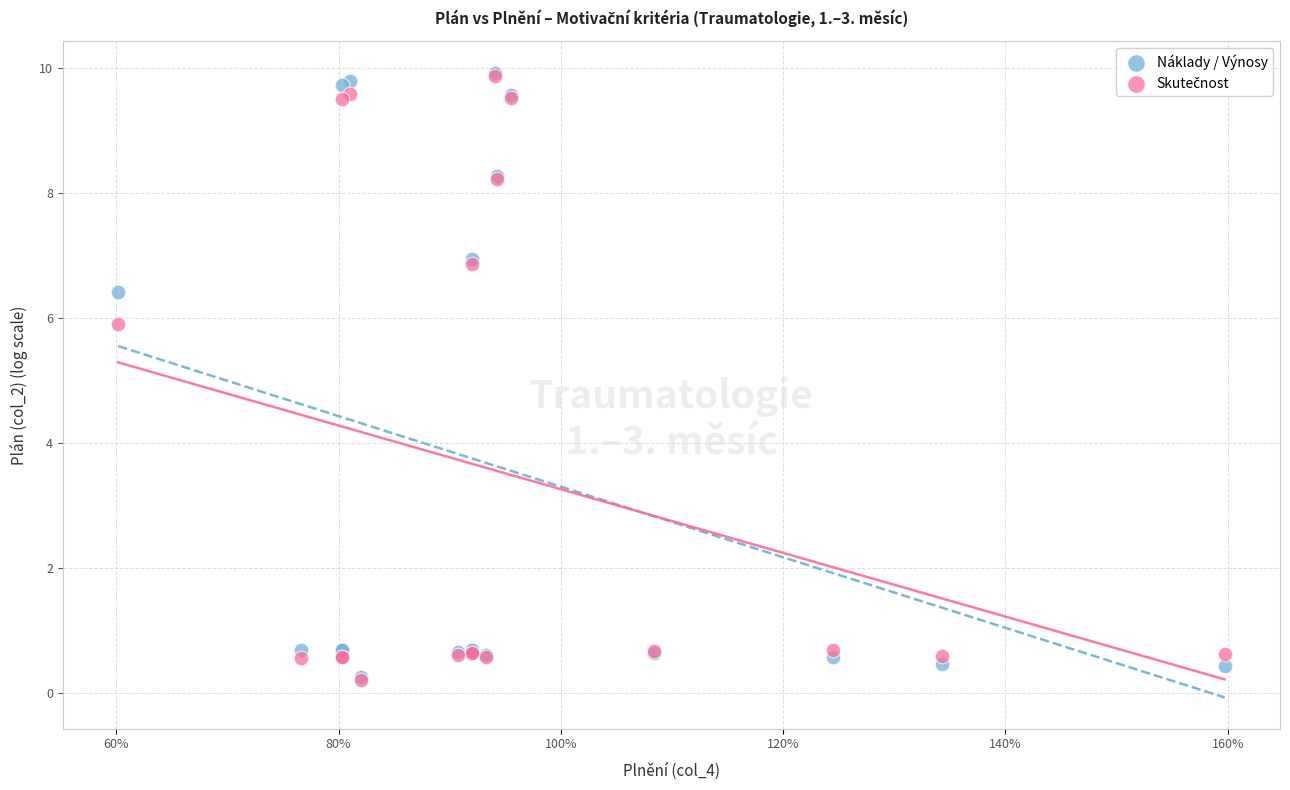

Across all series, what Y value is closest to 5?

5.9